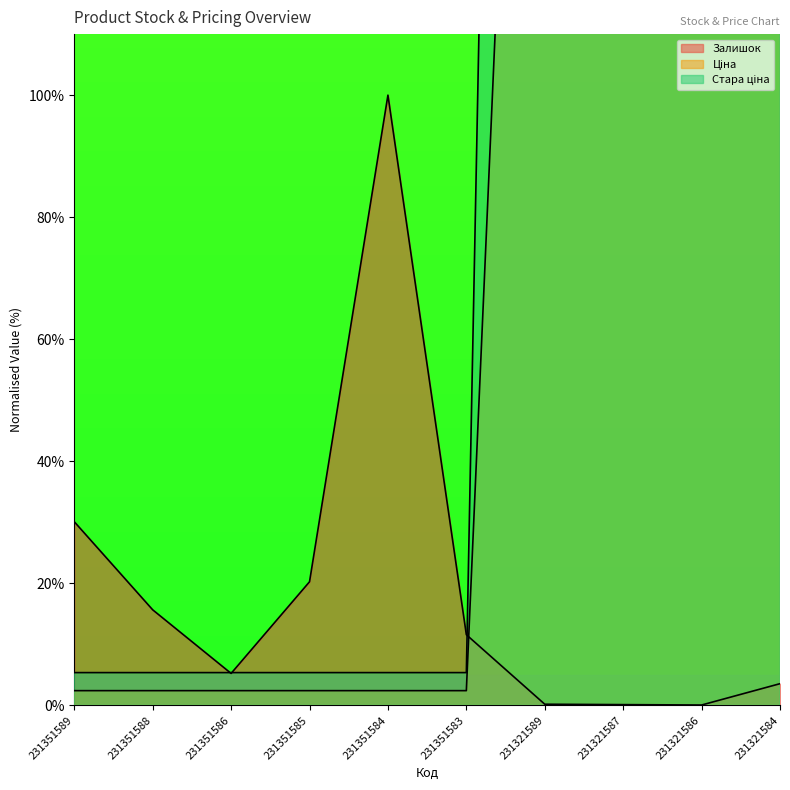

Which series has the largest range (max minus min)?

Стара ціна